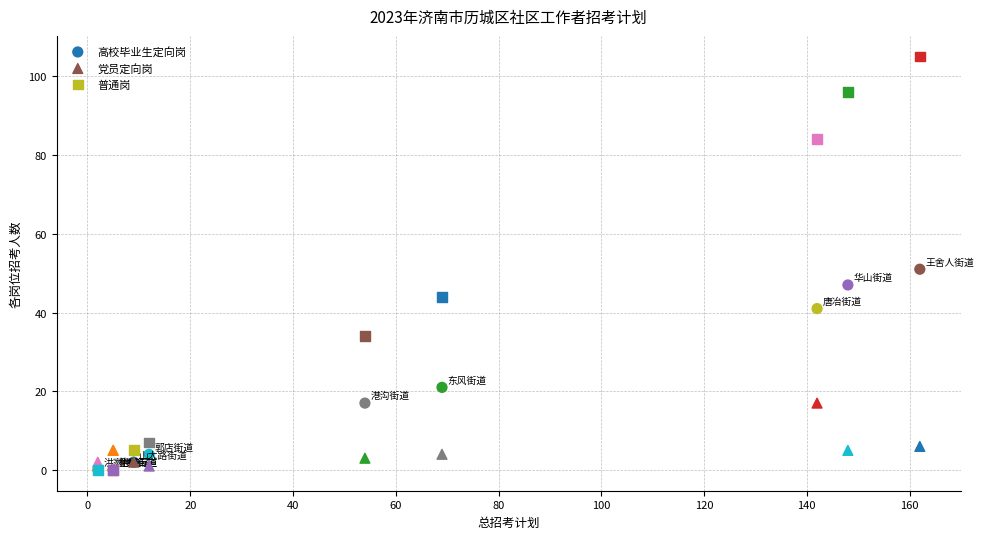

In the 高校毕业生定向岗 series, what Y value is closest to 25?

21